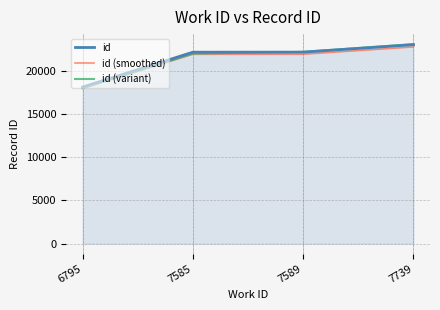

Which series has the largest range (max minus min)?

id (variant)